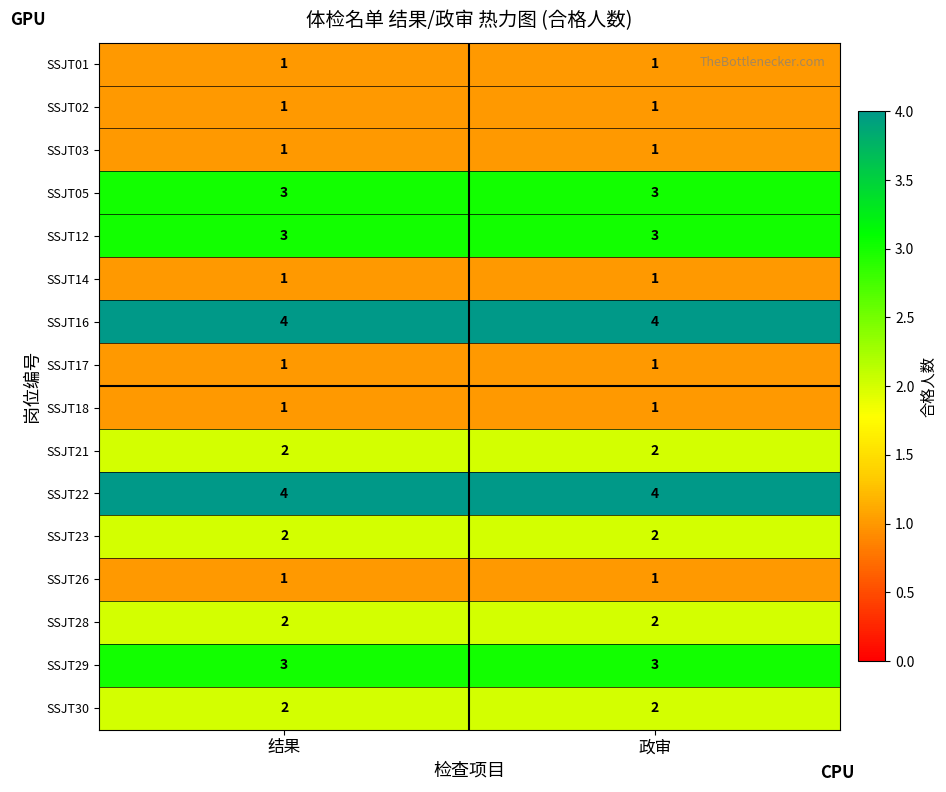

How many data points does each series have?

2